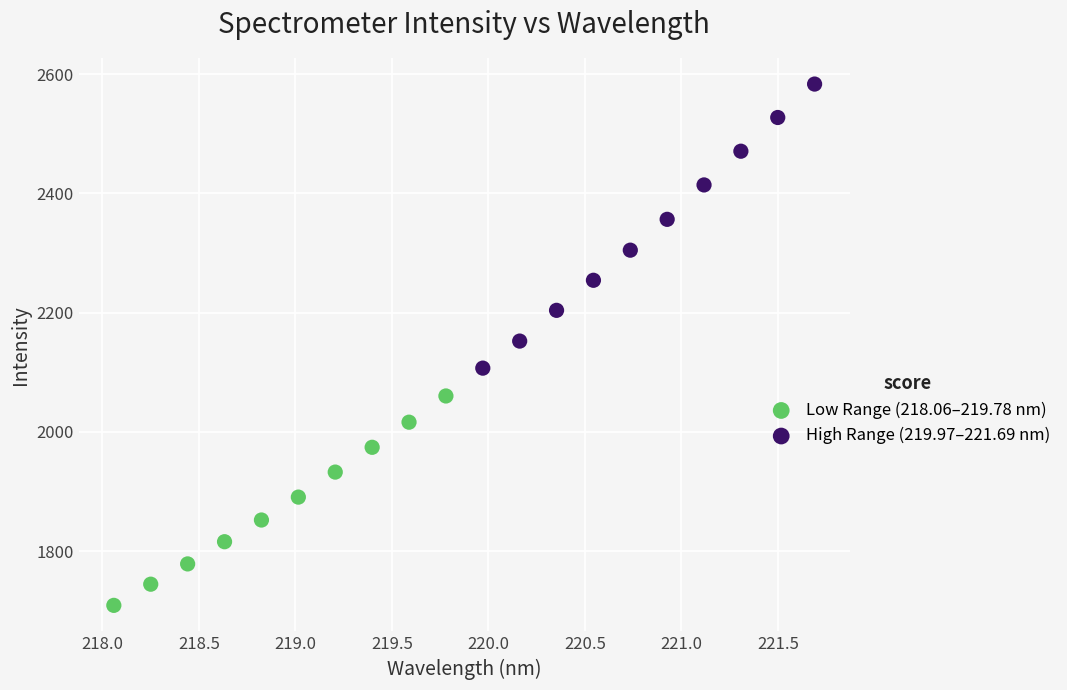

Which series has the largest Y range (max minus min)?

High Range (219.97–221.69 nm)